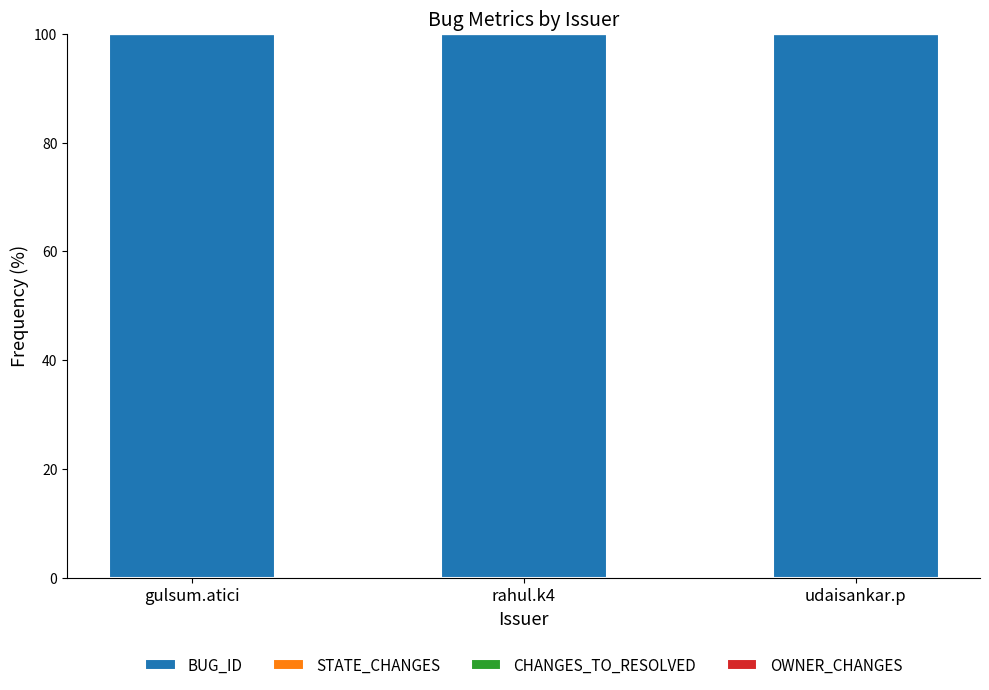

Is it true that BUG_ID equals 100.0 at udaisankar.p?

True